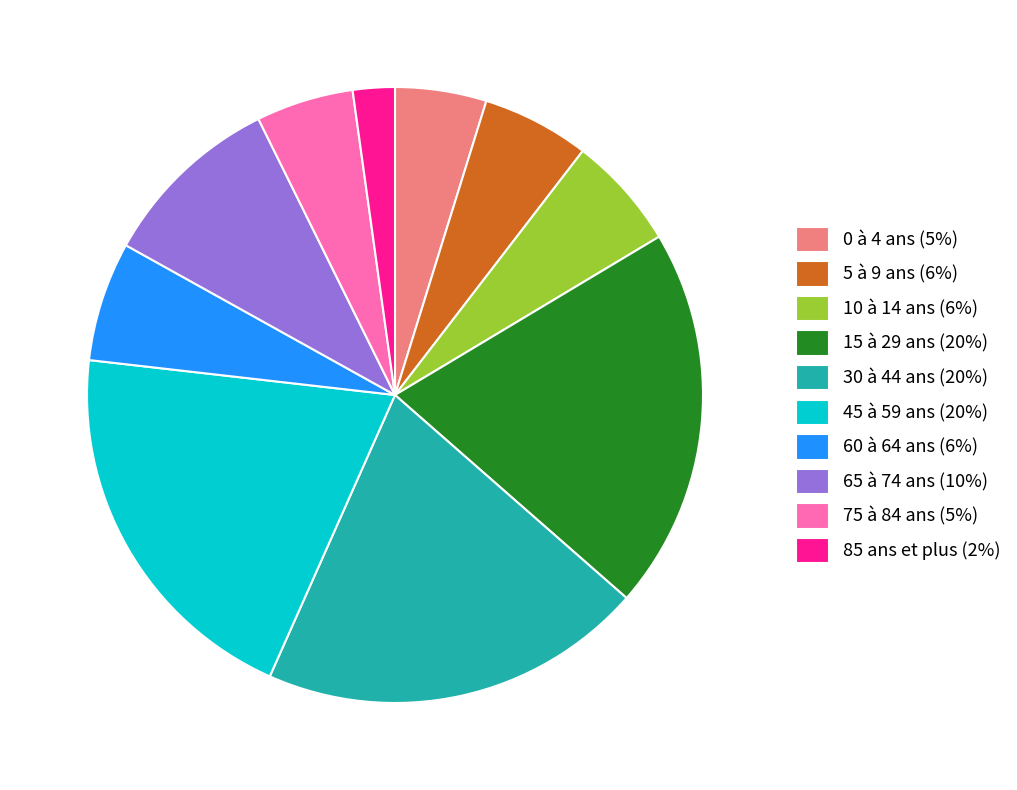

Combined, do 65 à 74 ans (10%) and 75 à 84 ans (5%) account for over 50%?

No